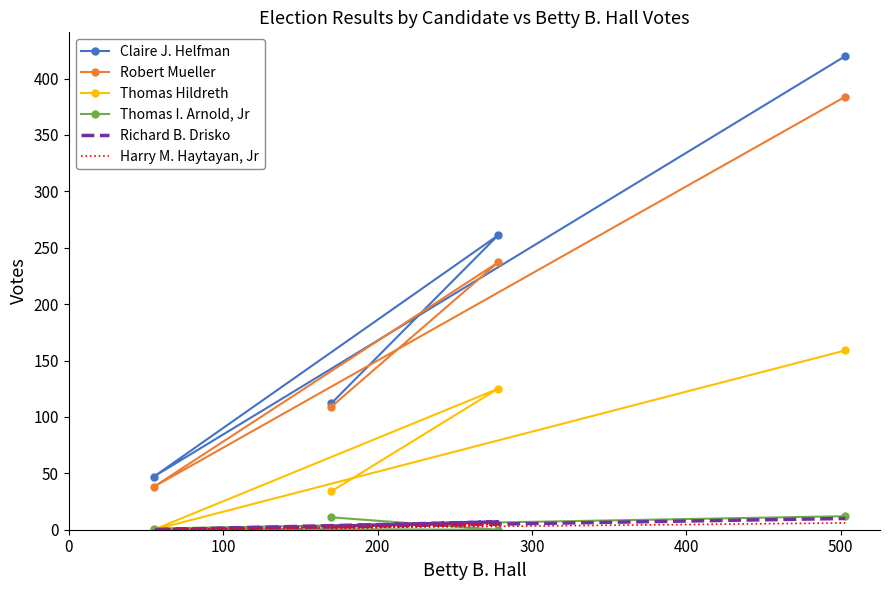

Is the value of Richard B. Drisko at 200 greater than the value of Claire J. Helfman at 100?

No